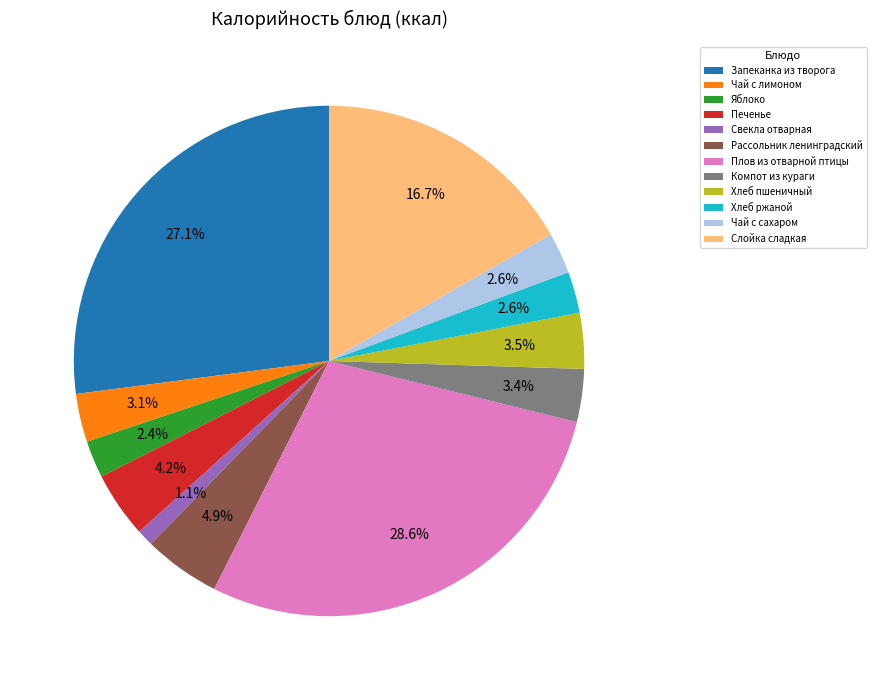

Do Хлеб пшеничный and Свекла отварная together represent more than half of the pie?

No